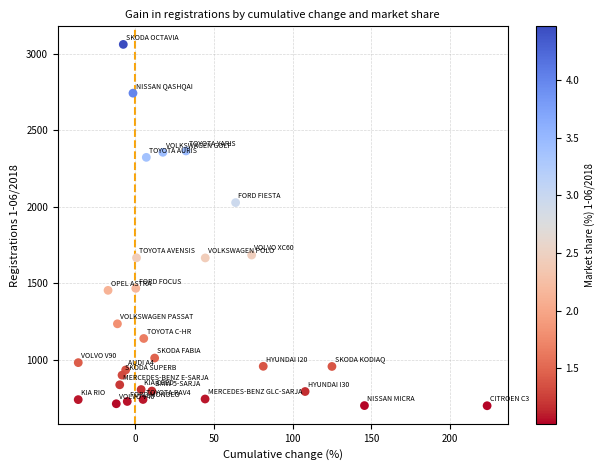

What Y value in the scatter plot is closest to 1881?

2028